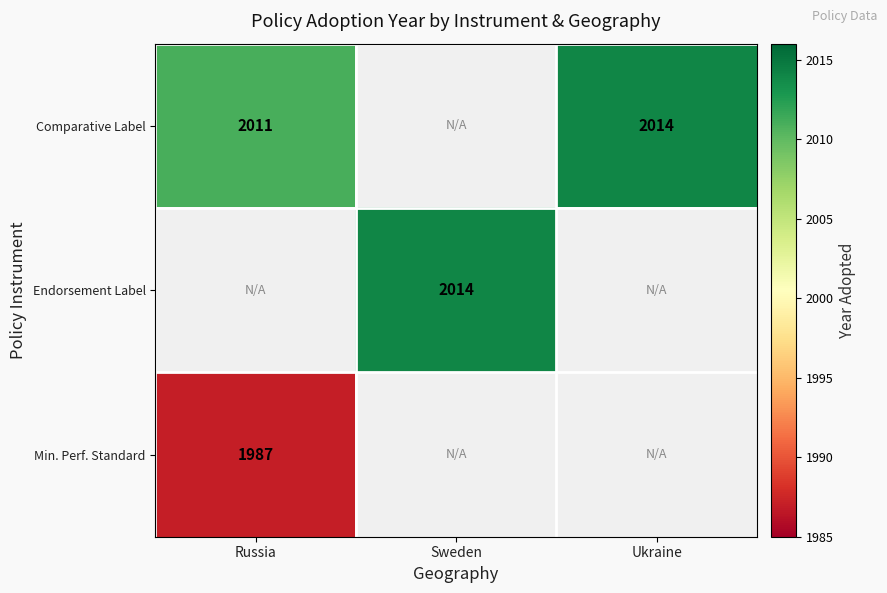

What is the maximum value shown in the chart?

2014.0